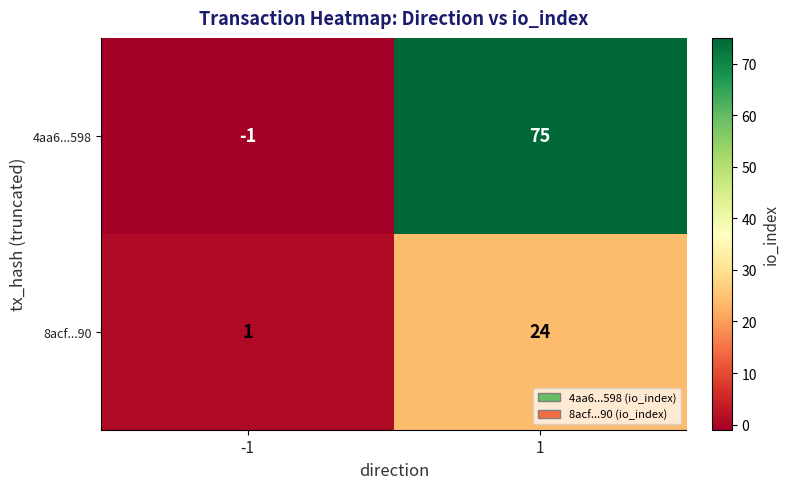

Reading left to right, extract all data points from this chart.

4aa6...598: -1	75
8acf...90: 1	24